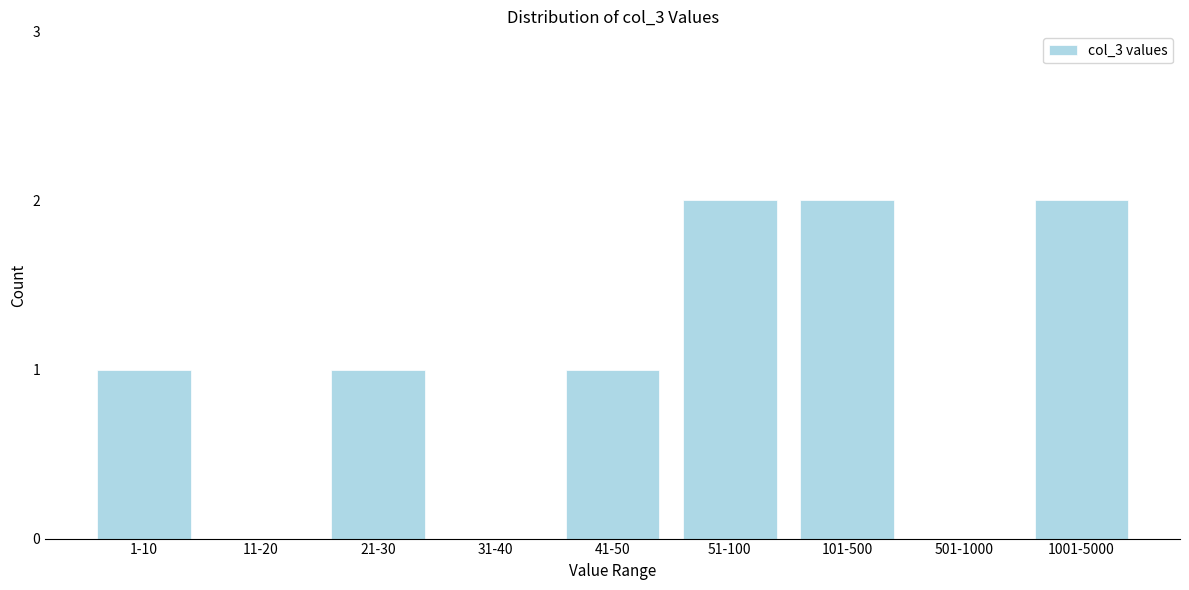

Reading left to right, transcribe all the data shown in this chart.

1-10=1	11-20=0	21-30=1	31-40=0	41-50=1	51-100=2	101-500=2	501-1000=0	1001-5000=2